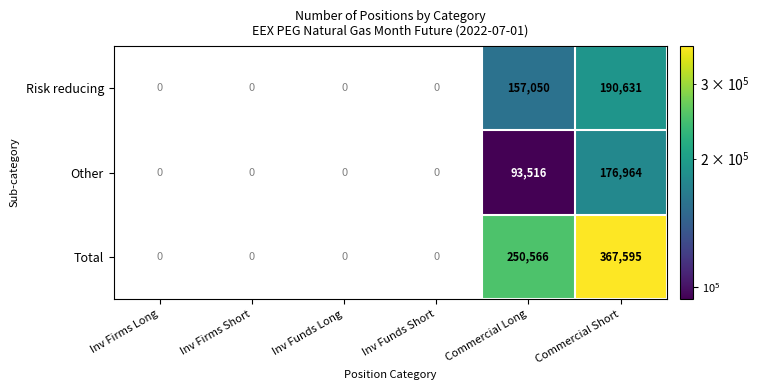

What is the spread (max minus min) of values at Commercial Short?

190631